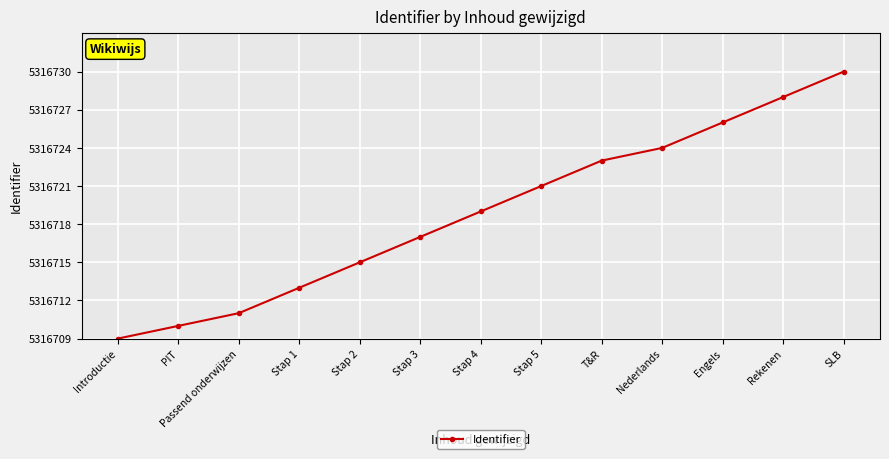

What is the label of the 12th point from the right?

PIT